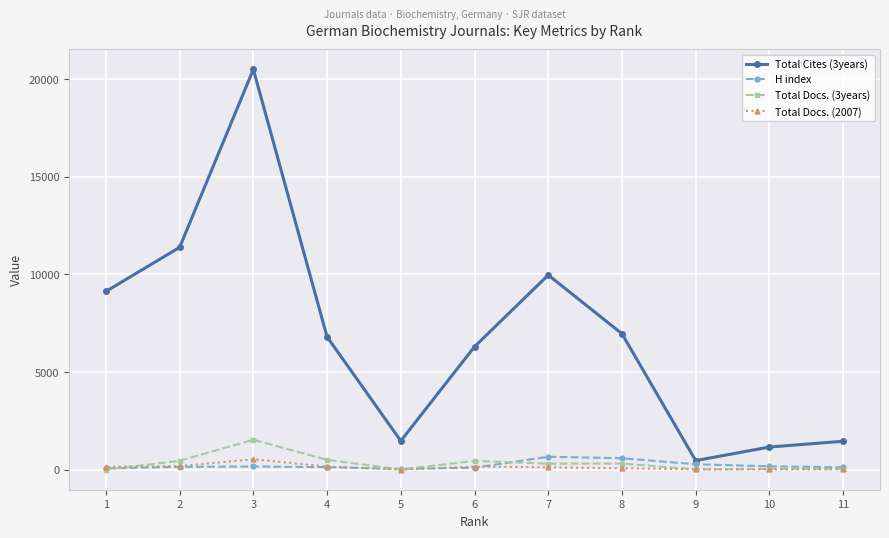

The H index series shows 175 at 10. True or false?

True